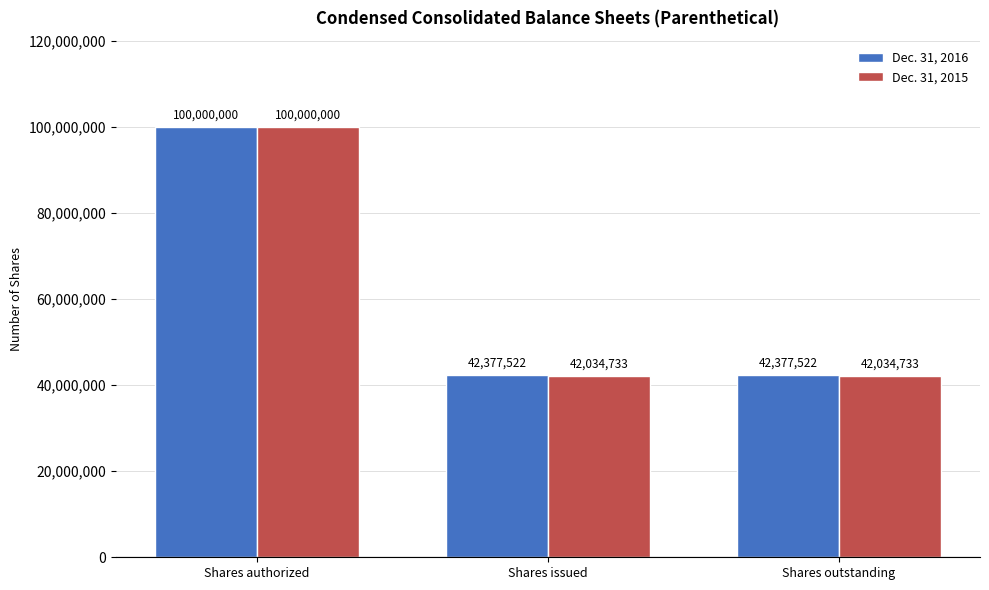

Rank the series by their average value, from lowest to highest.

Dec. 31, 2015, Dec. 31, 2016